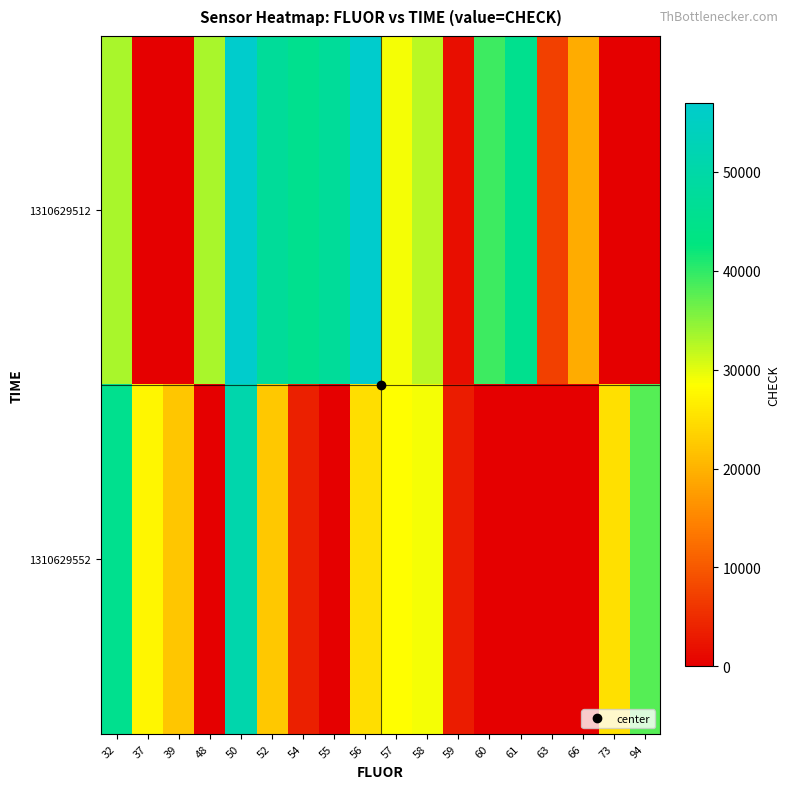

How many series are shown in this chart?

2